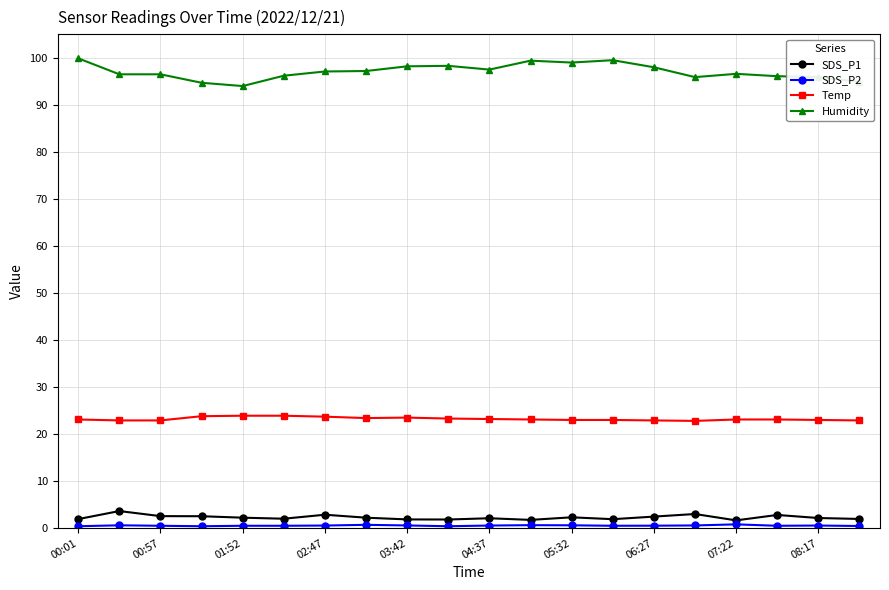

What is the minimum value for Humidity?

94.0